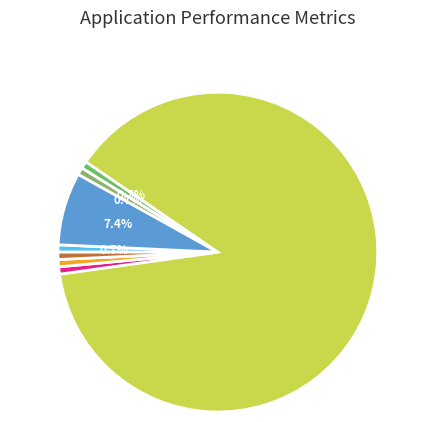

Count the number of slices in the pie.

8